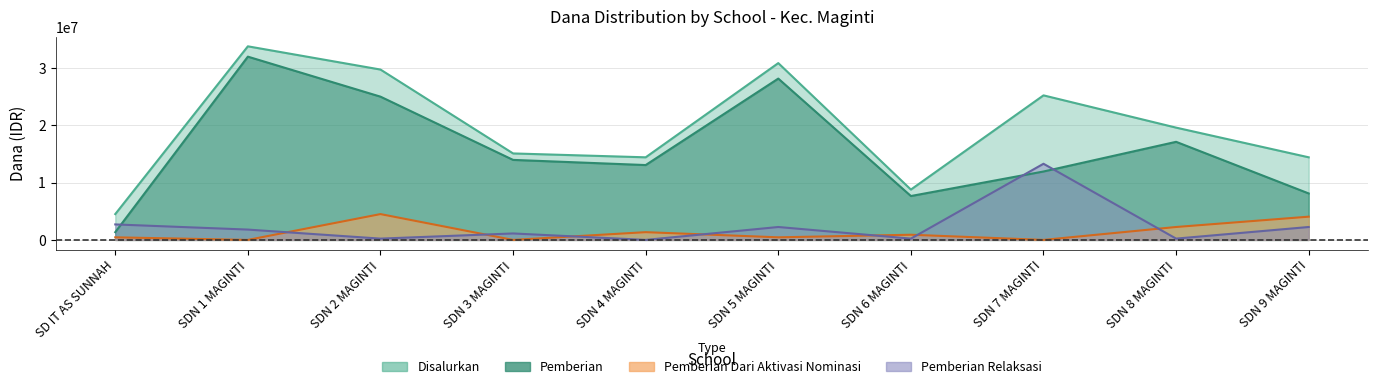

Where does the Pemberian Relaksasi series first go above 1800000?

SD IT AS SUNNAH